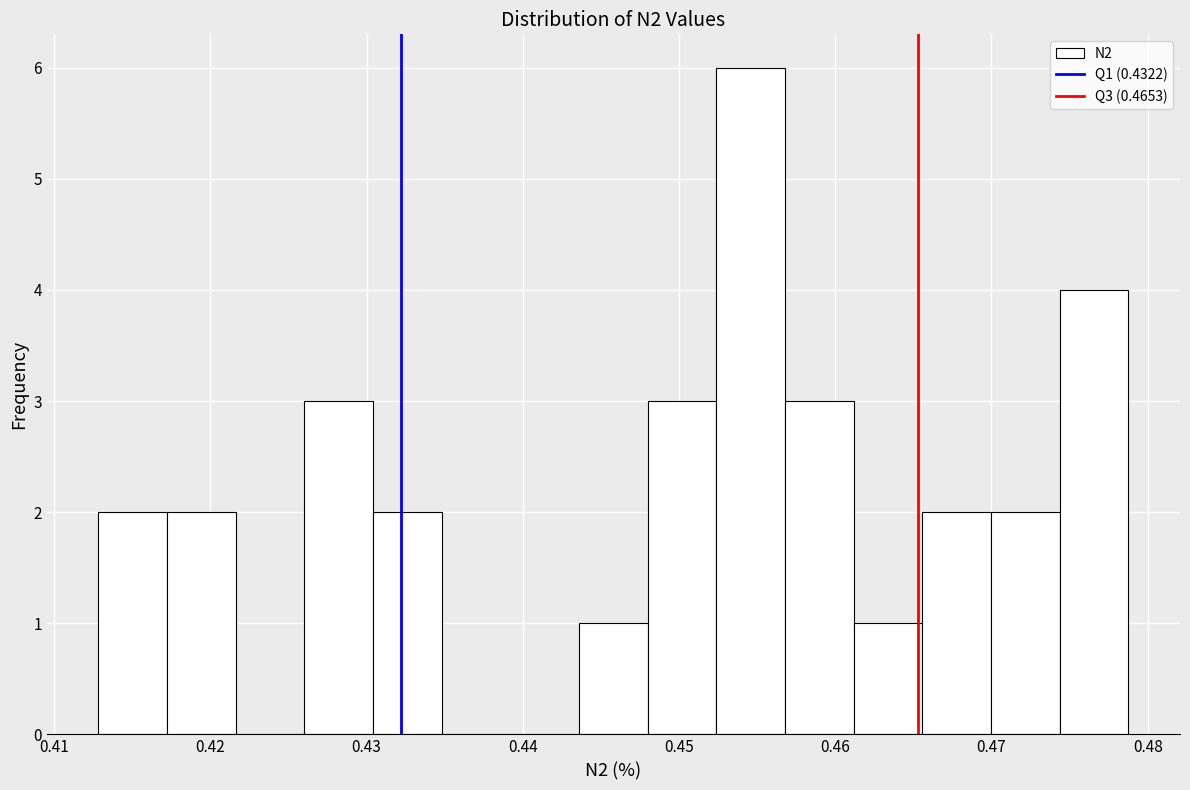

Which range on the x-axis has the tallest bar?

0.452 to 0.457